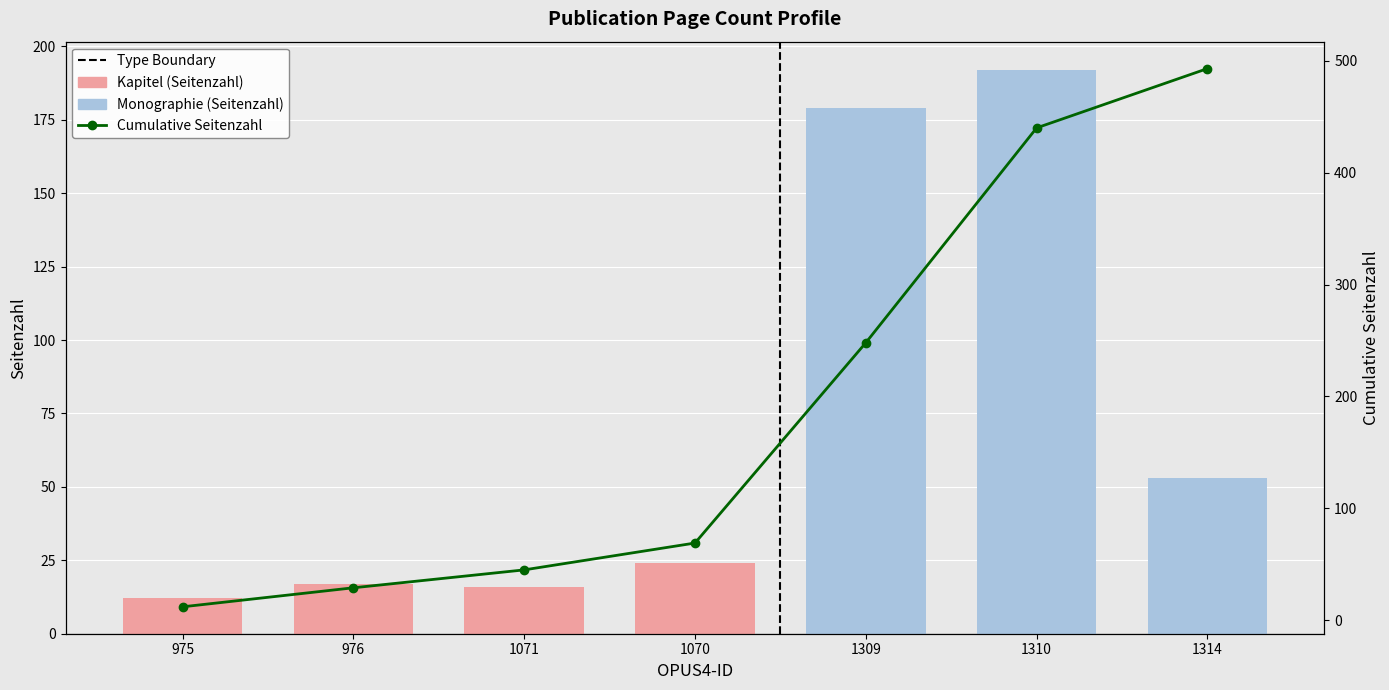

What is the difference between the Seitenzahl values at 1071 and 1314?

37